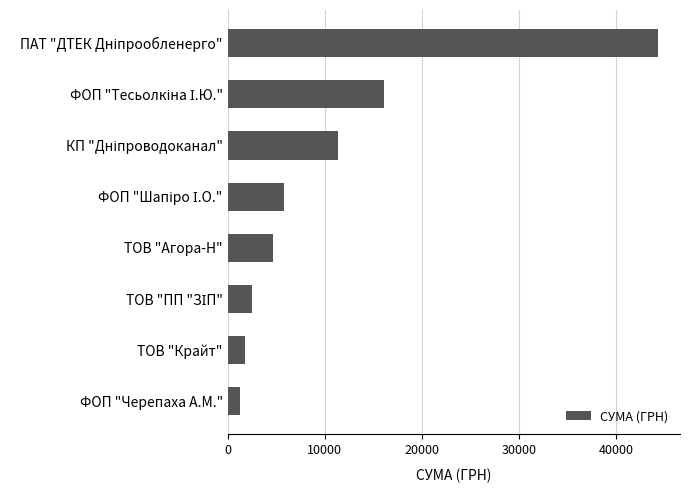

What is the ratio of the value at ТОВ "Крайт" to the value at ТОВ "Агора-Н"?

0.4